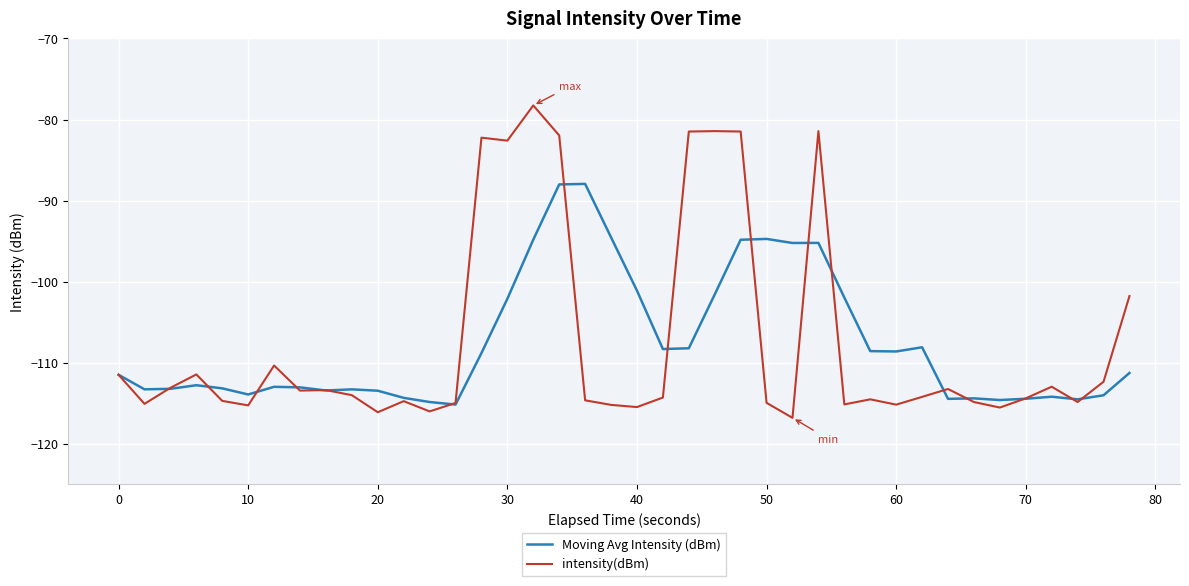

List the series in order of their peak value, lowest first.

Moving Avg Intensity (dBm), intensity(dBm)